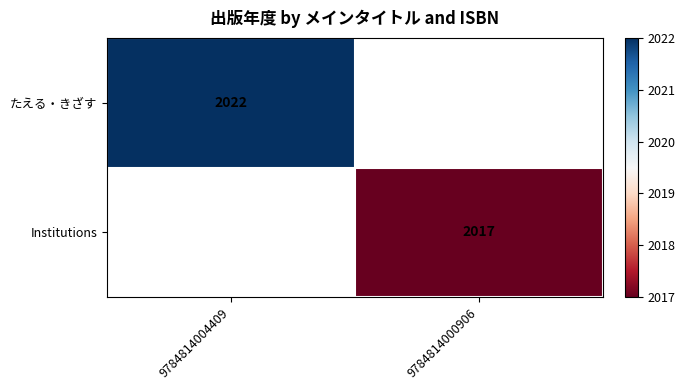

The value of たえる・きざす at 9784814004409 is 2670. True or false?

False